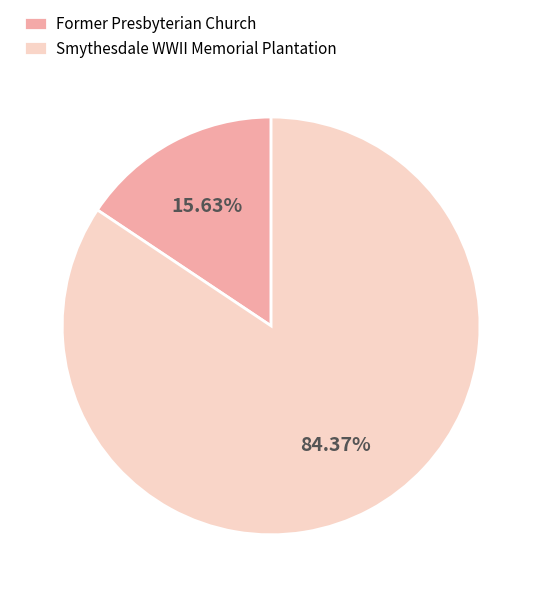

The Former Presbyterian Church slice represents 30% of the pie. True or false?

False